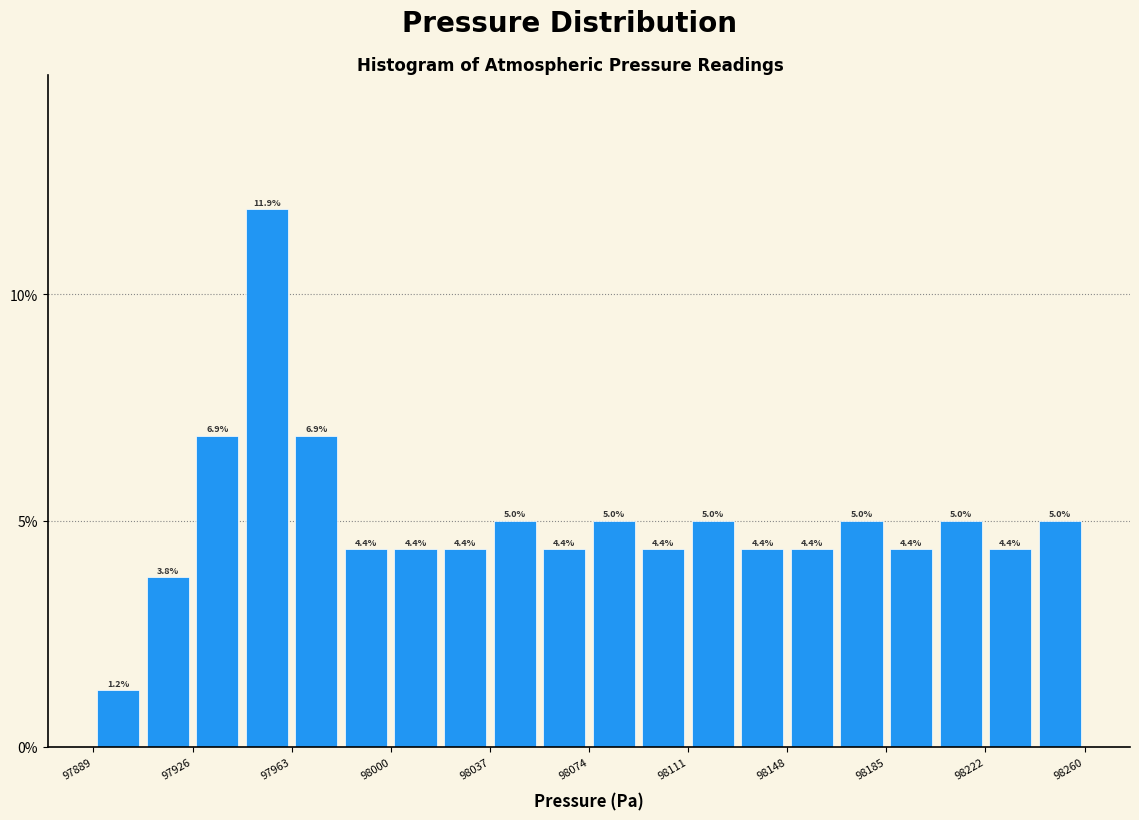

Read against the x-axis, roughly where is the centre of the tallest bar?

97955